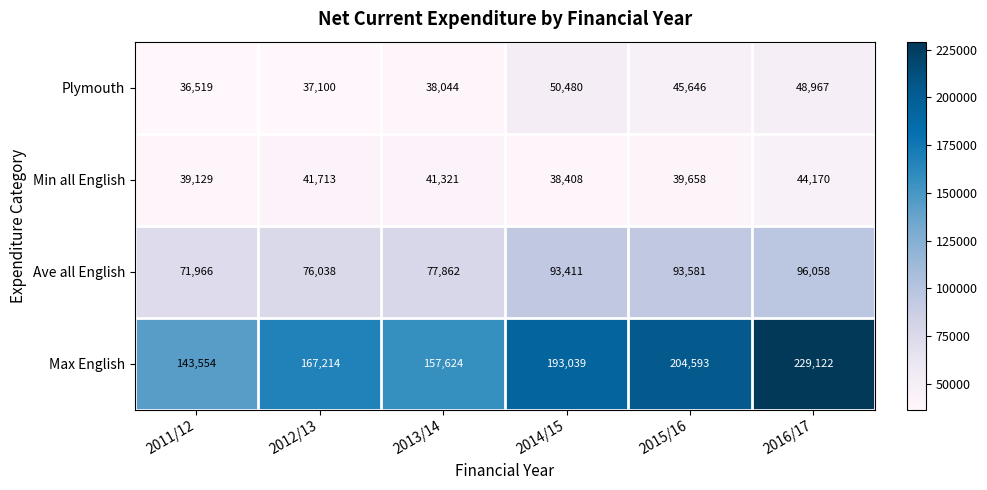

What is the total value across all series at 2016/17?

418317